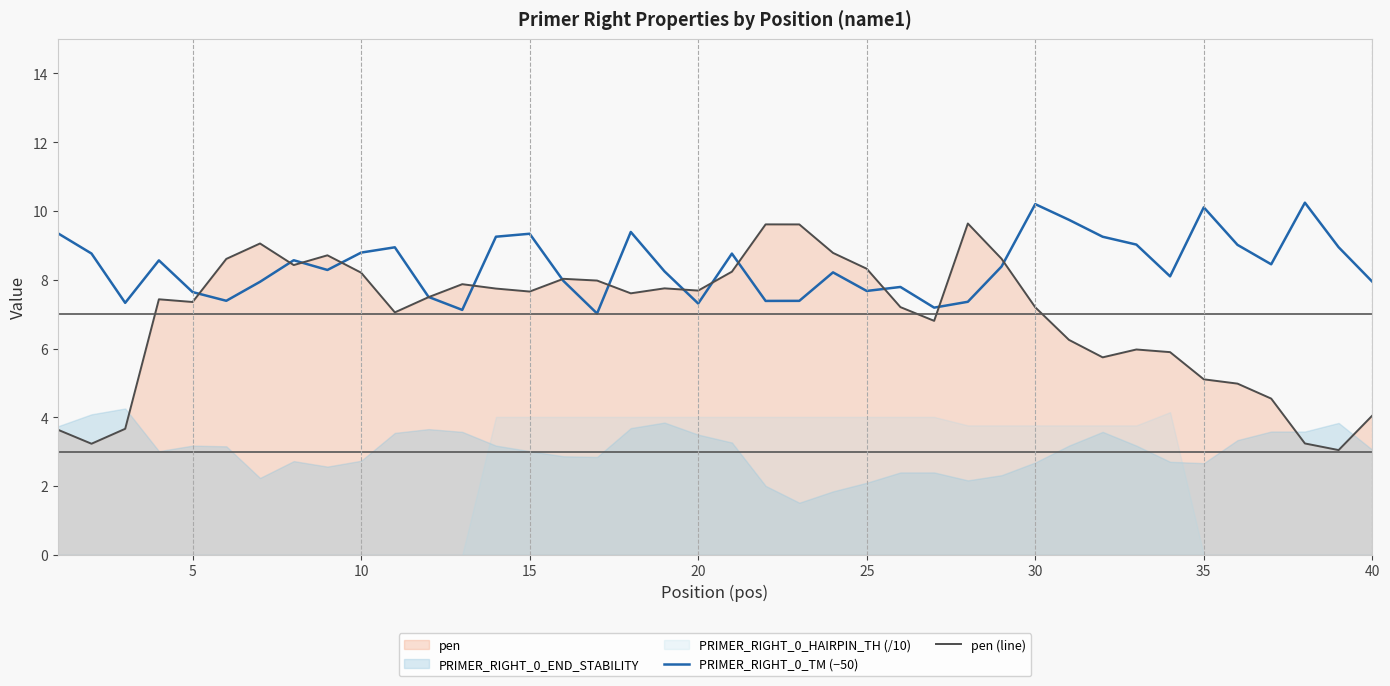

In pen (line), how many points are lower than both neighbors (excluding endpoints)?

10